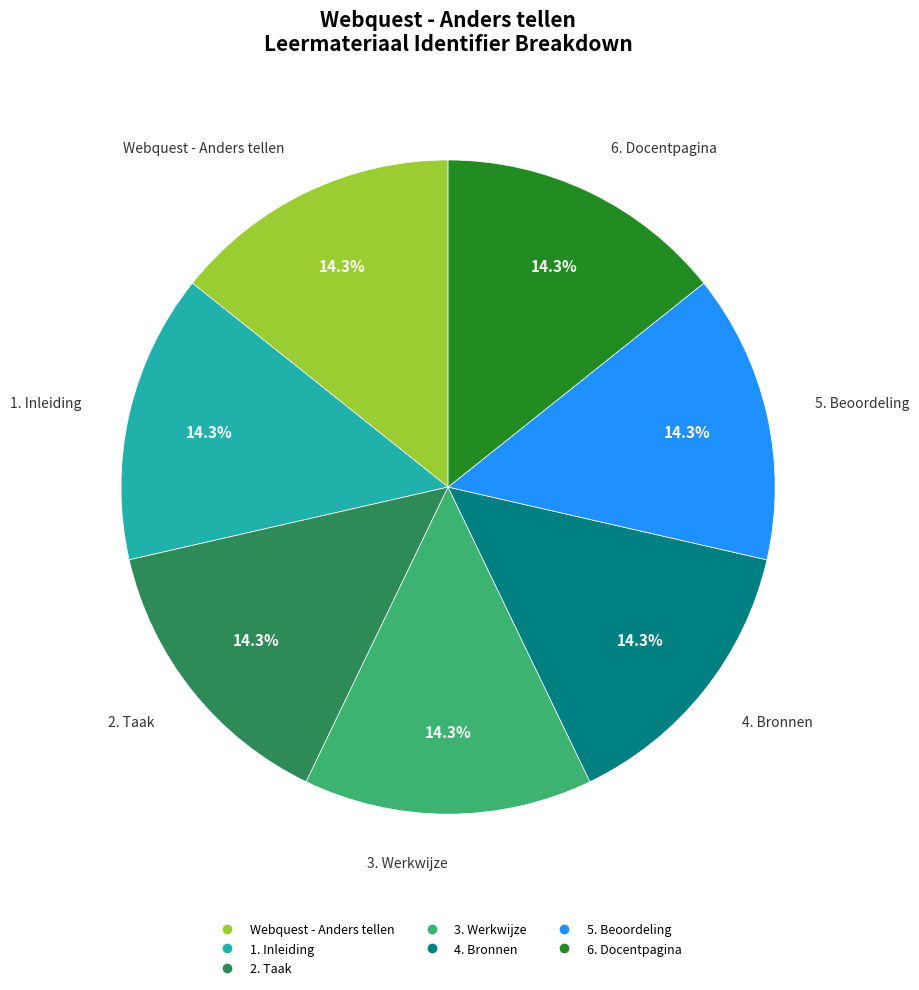

The 6. Docentpagina slice represents 14% of the pie. True or false?

True